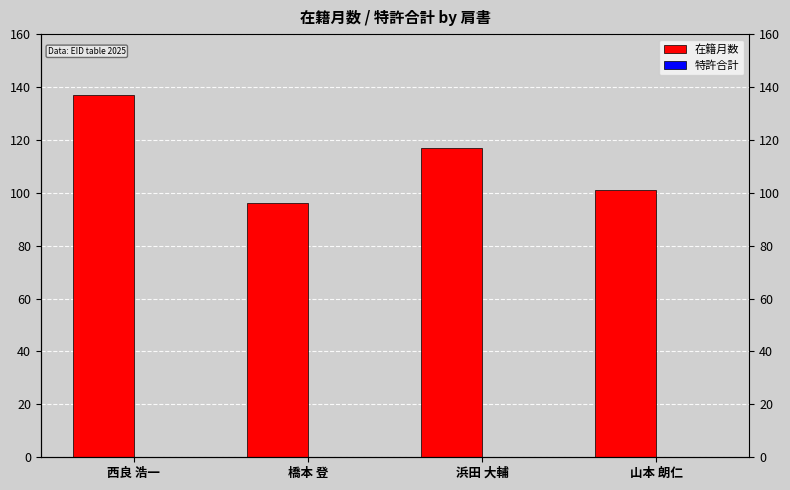

What position from the left is 西良 浩一?

1